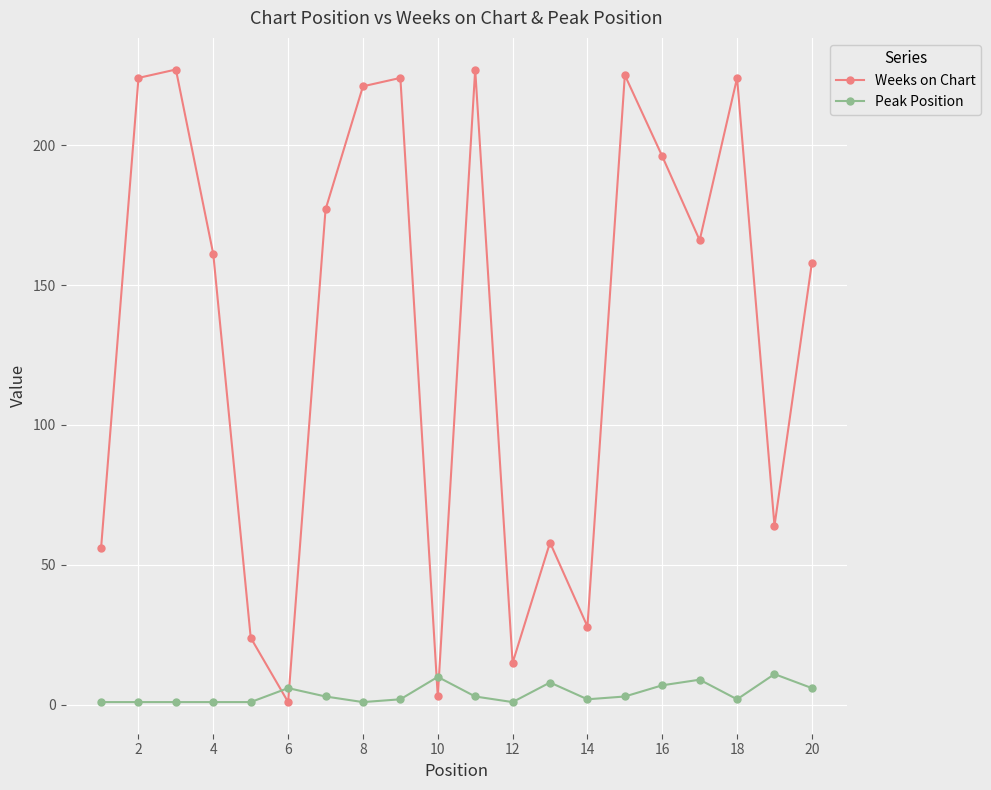

Which series has the largest total across all categories?

Weeks on Chart